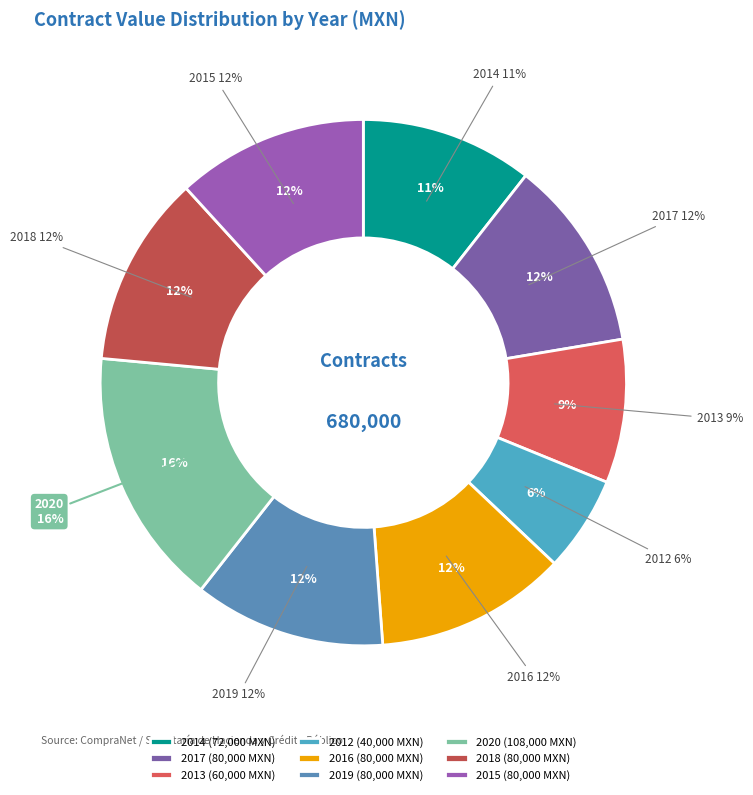

Approximately how many times larger is the value at 2012 compared to 2014?

0.6